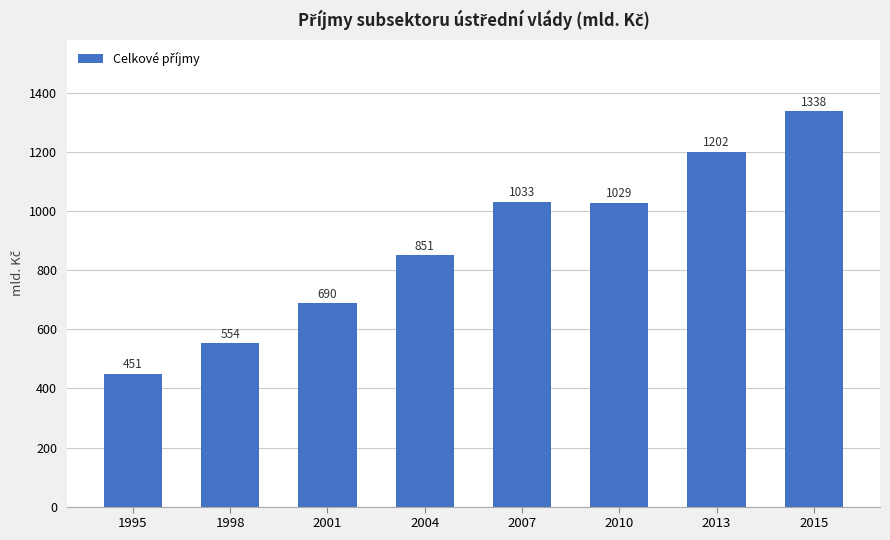

What is the smallest value displayed?

450.6